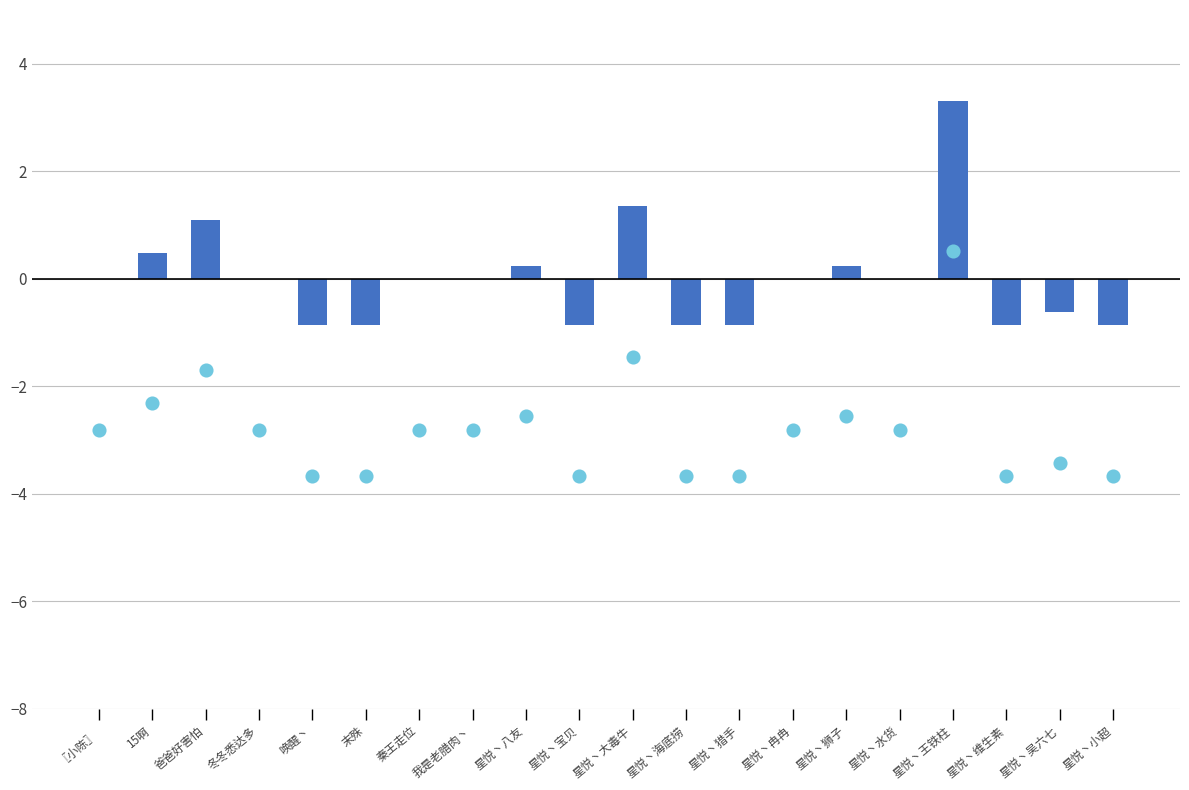

Between 星悦丶狮子 and 星悦丶大毒牛, which is larger?

星悦丶大毒牛